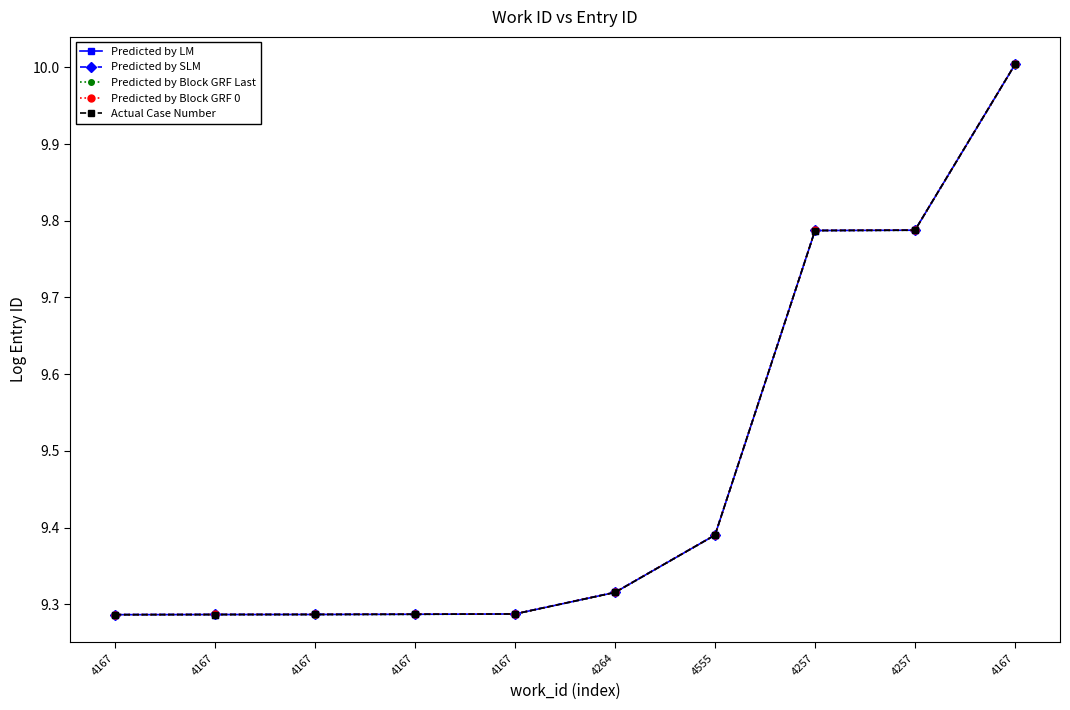

Does the chart have visible grid lines?

No